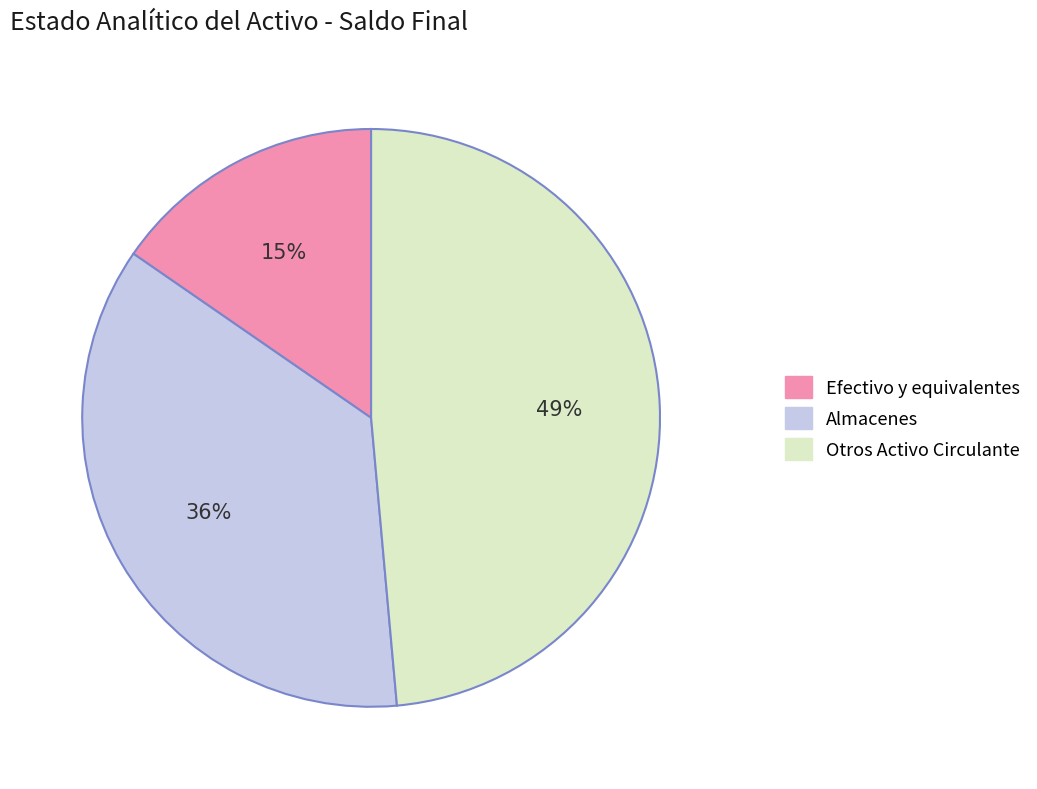

Count the number of slices in the pie.

3